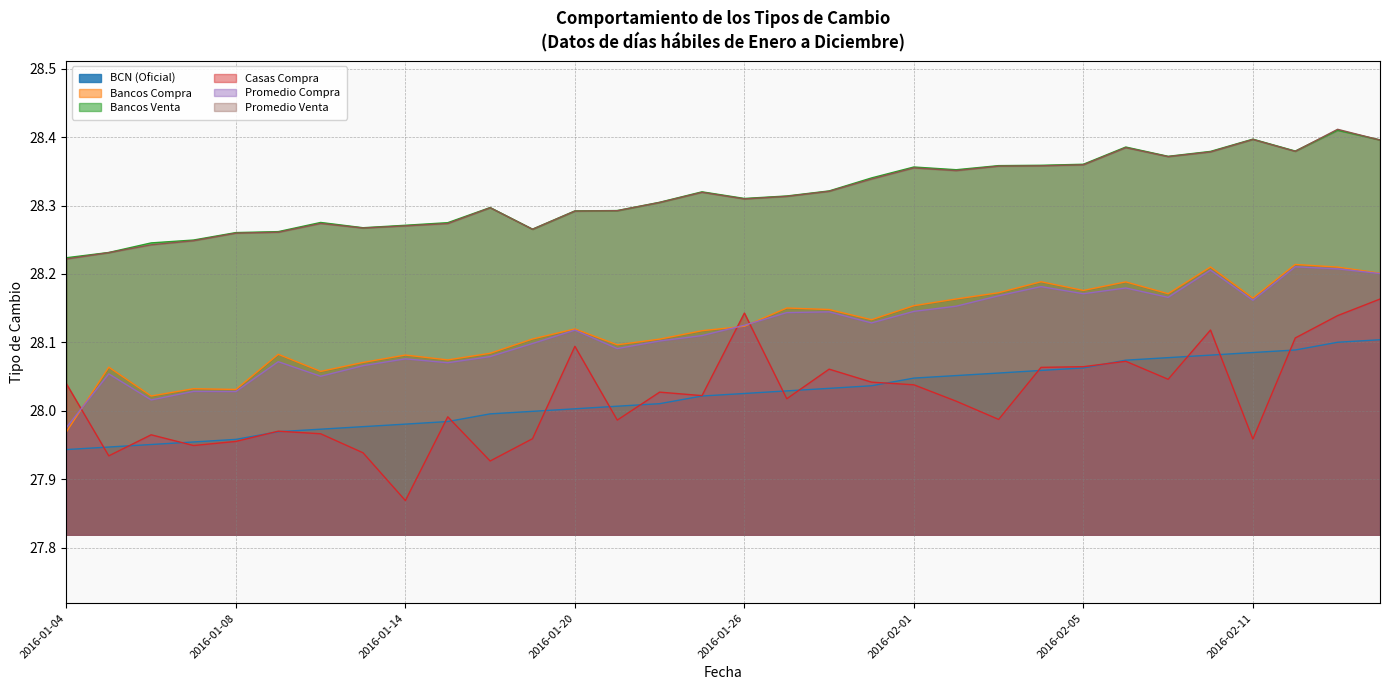

True or false: Casas Compra has a value of 27.9 at 2016-01-05.

True